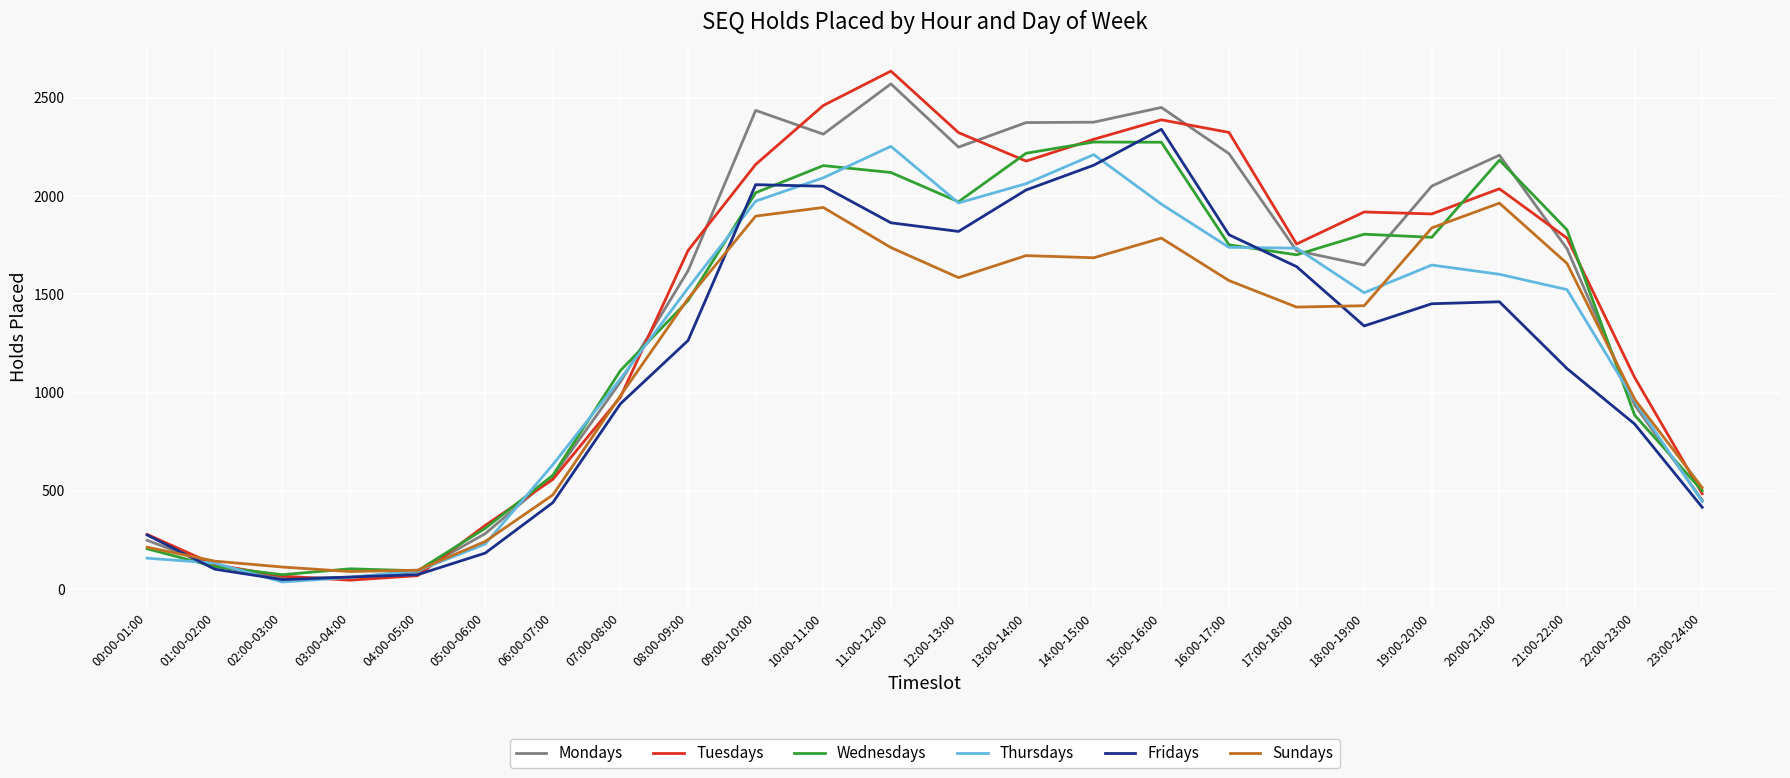

What is the greatest value displayed?

2636